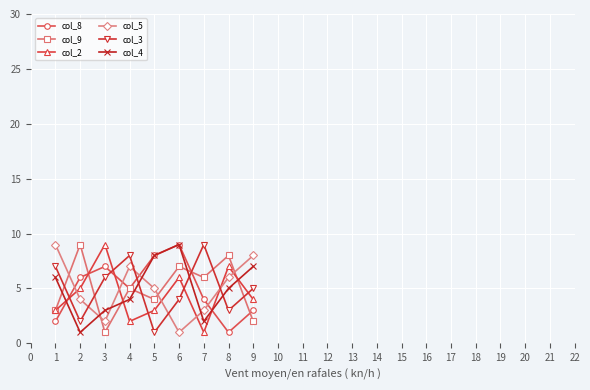

Does the chart display data point markers on the line(s)?

Yes